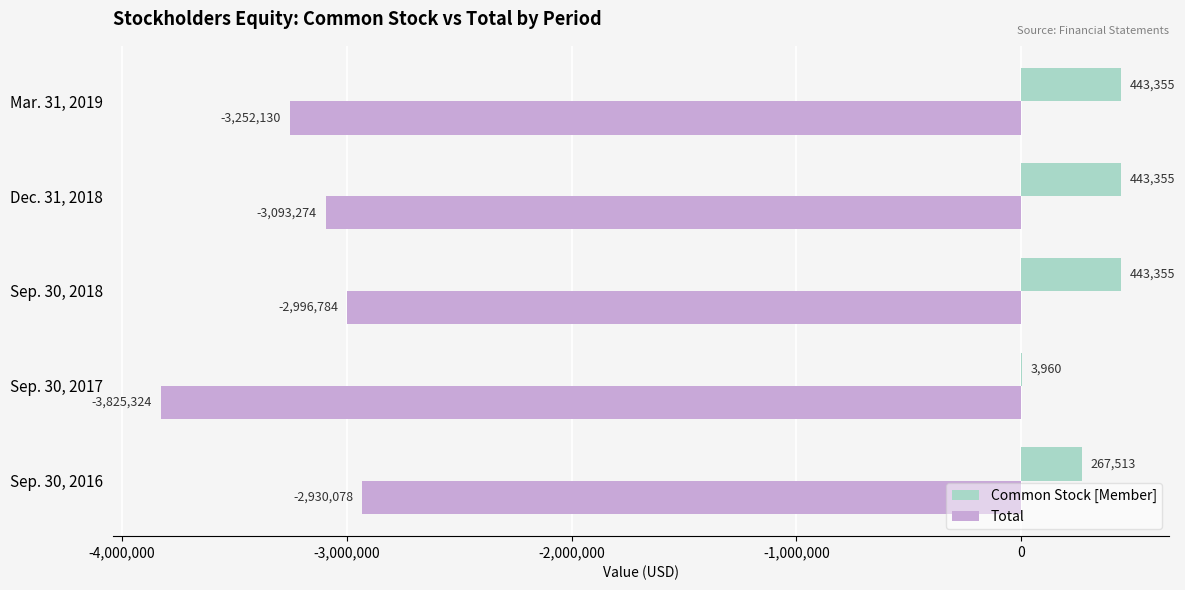

At which label does Total reach its peak?

Sep. 30, 2016